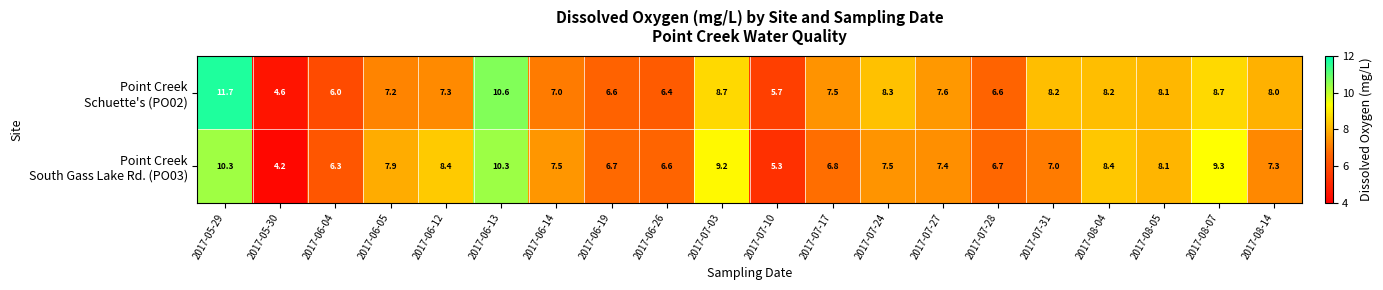

At how many categories does at least one series exceed 5?

19